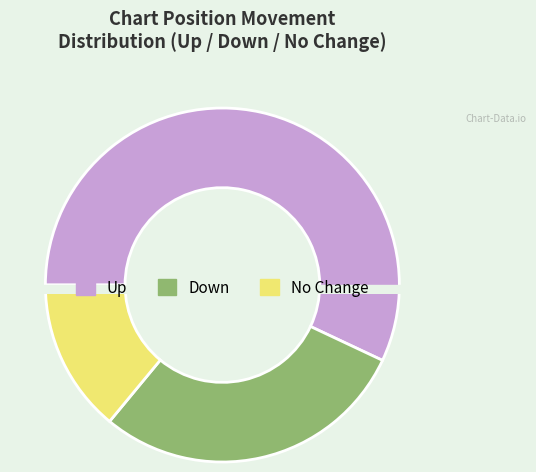

What is the total percentage of up and down?

86.0%